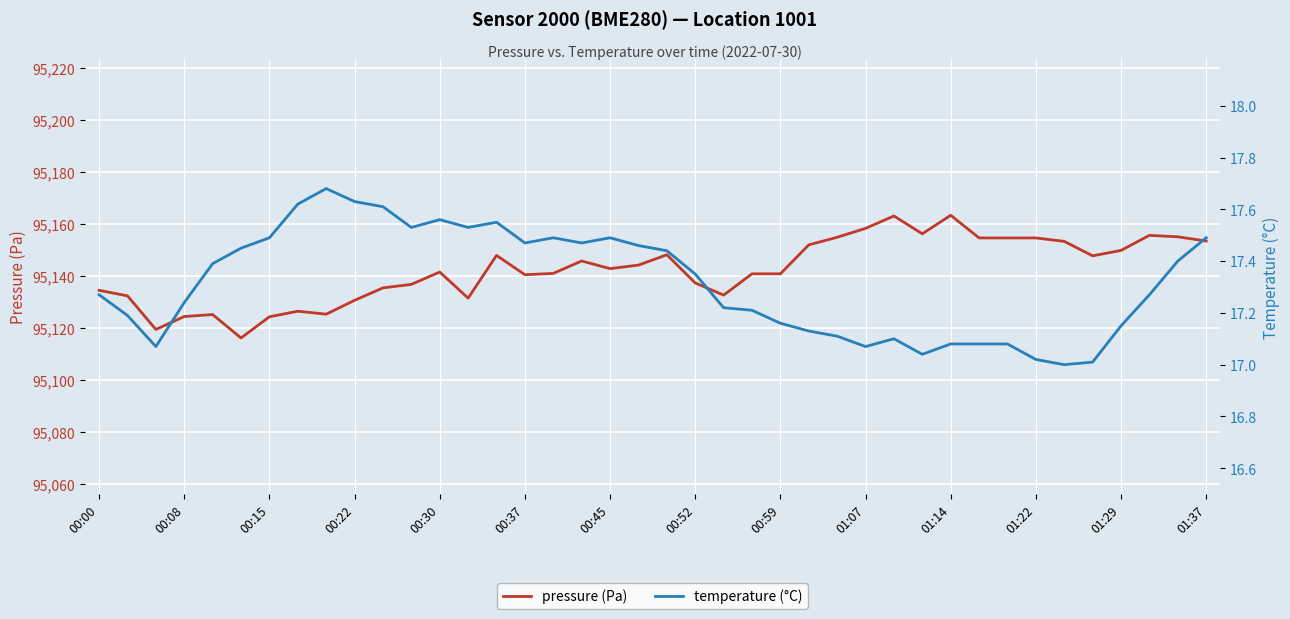

Does the chart display data point markers on the line(s)?

No